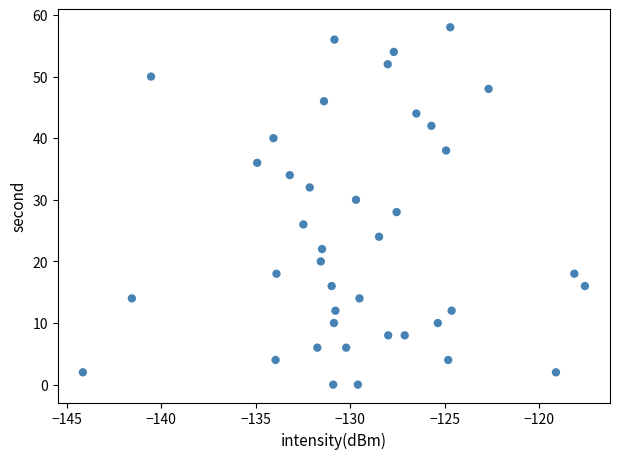

What is the range of Y values (max minus min)?

58